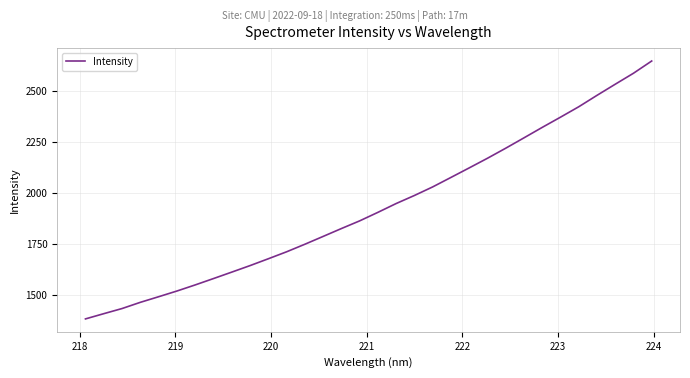

What is the minimum value shown in the chart?

1384.3